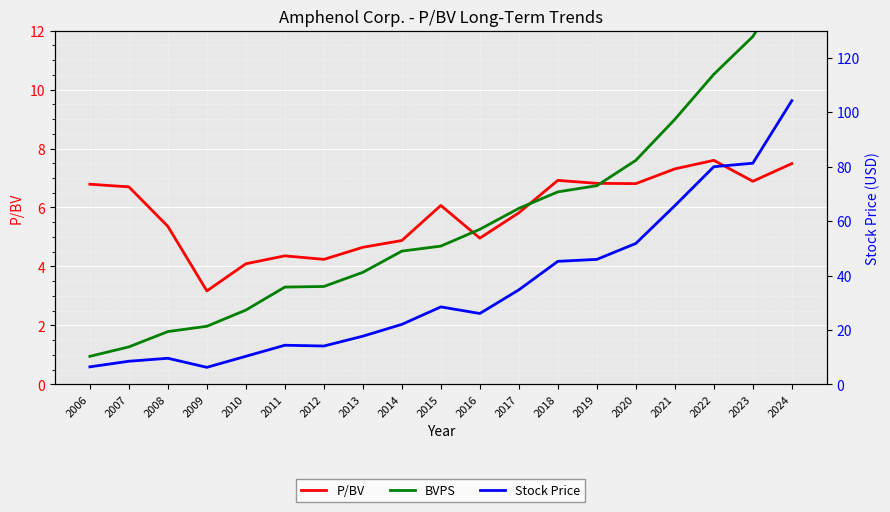

What is the value of the Stock Price point at the 2nd from the left?

8.5